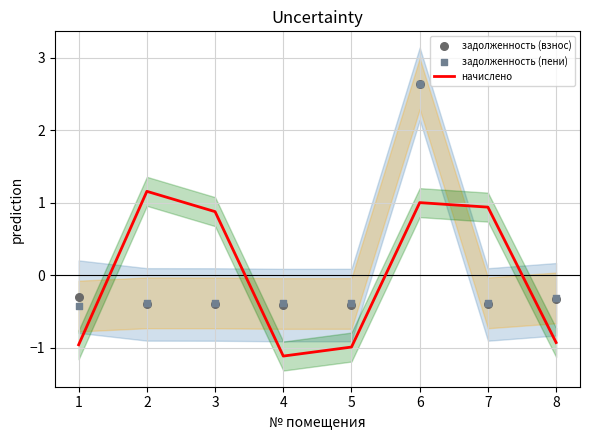

What are all the series names shown in the legend?

начислено, задолженность (взнос), задолженность (пени)